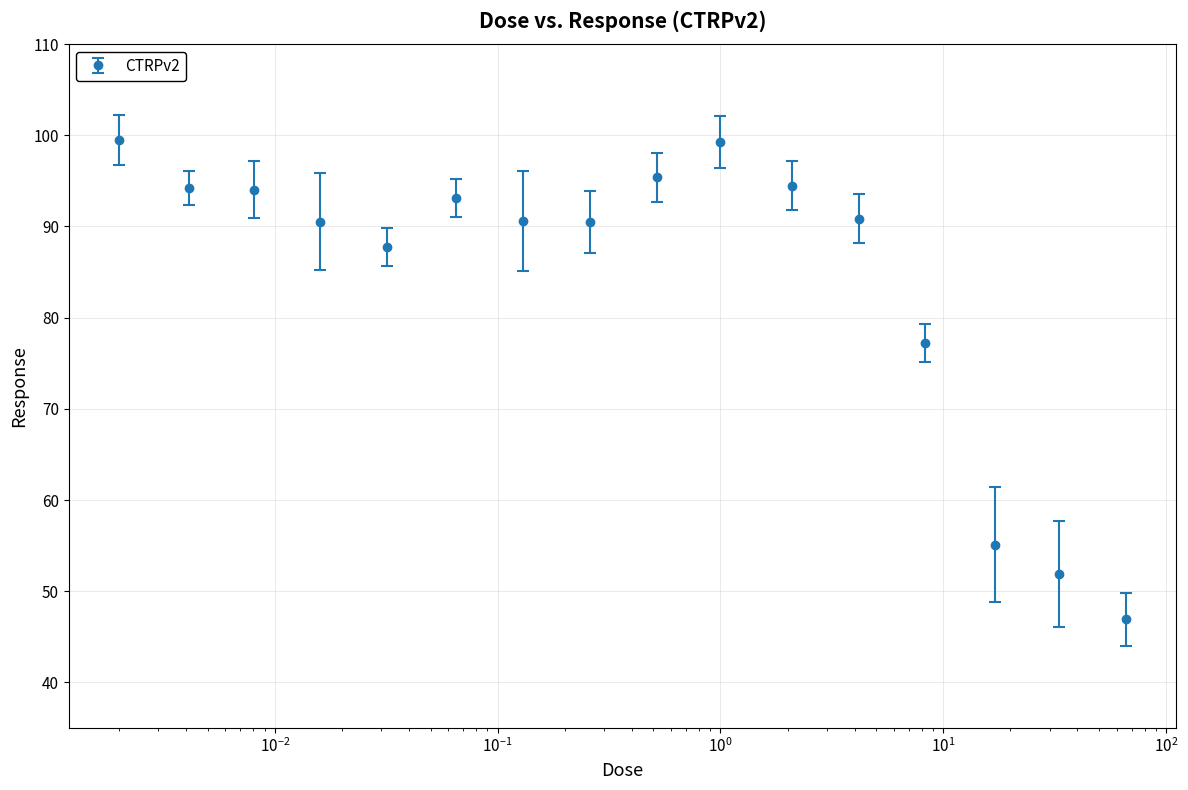

What is the smallest value displayed?

46.9